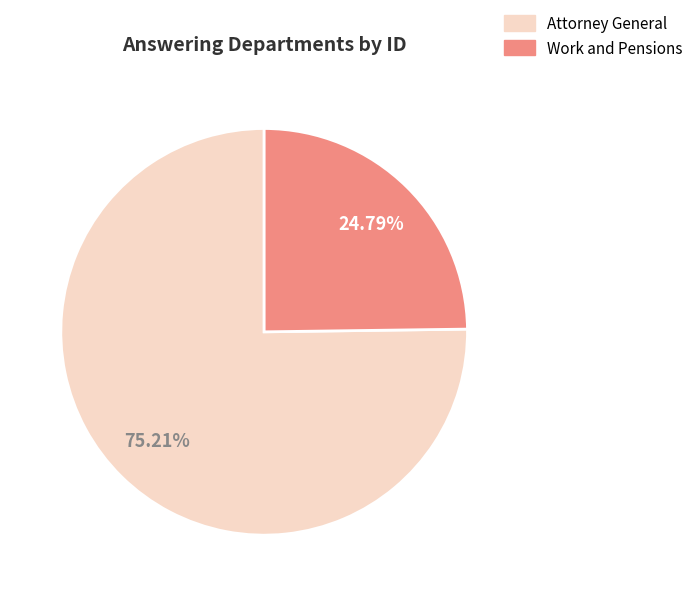

Does any single category account for the majority?

Yes